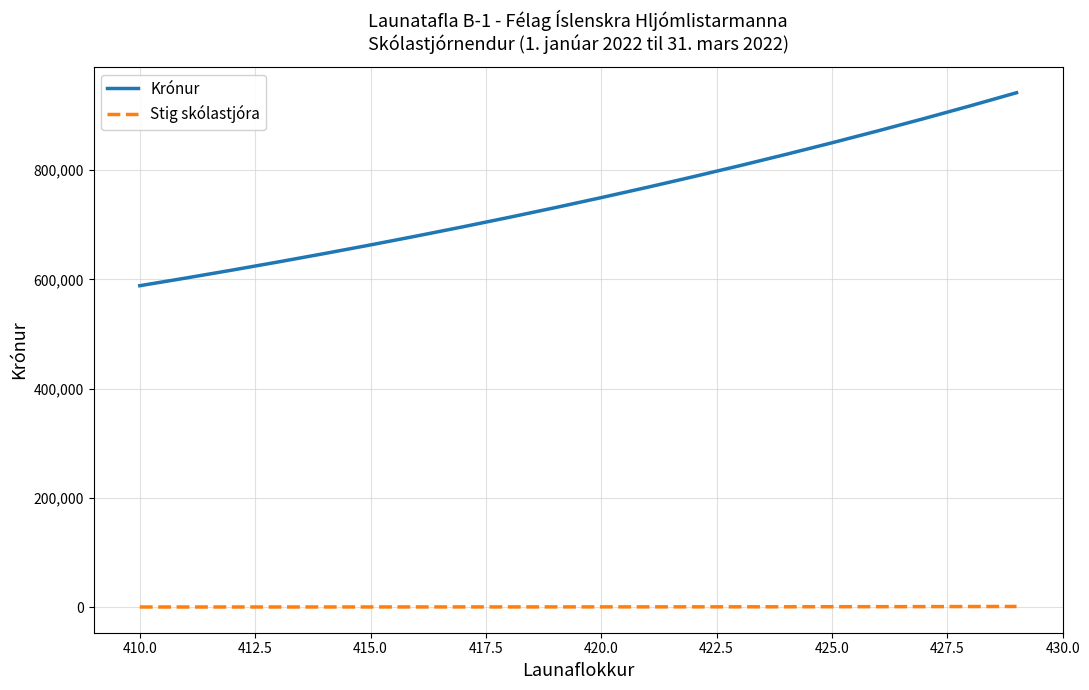

Rank the series by their maximum value, from highest to lowest.

Krónur, Stig skólastjóra